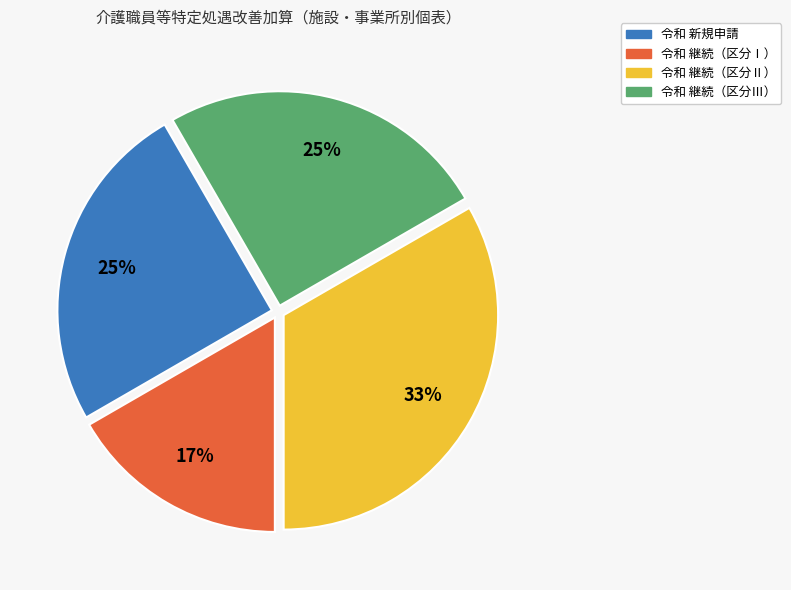

Is there any slice that represents more than half of the pie?

No